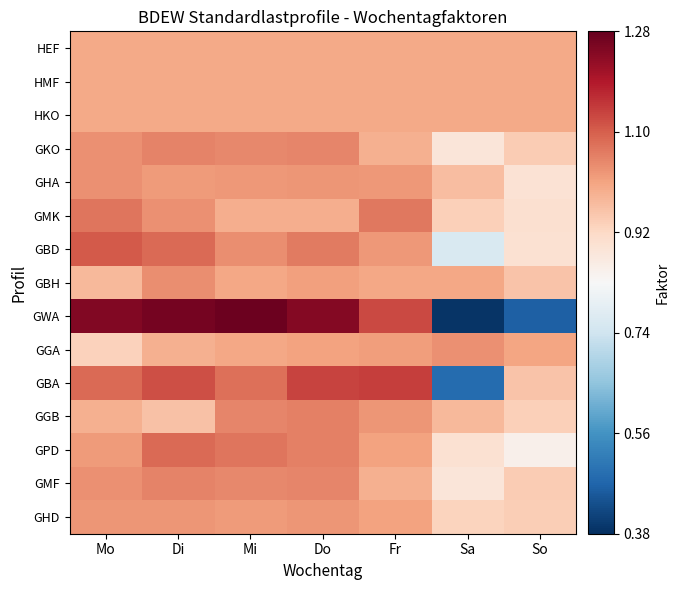

What is the spread (max minus min) of values at Fr?

0.2